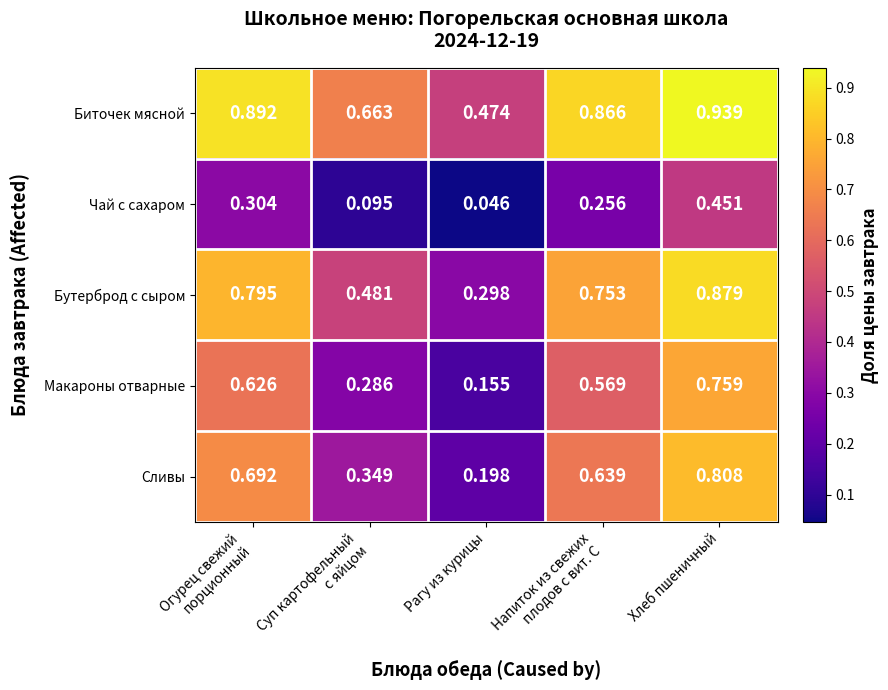

At which label is Макароны отварные closest to 0?

Рагу из курицы